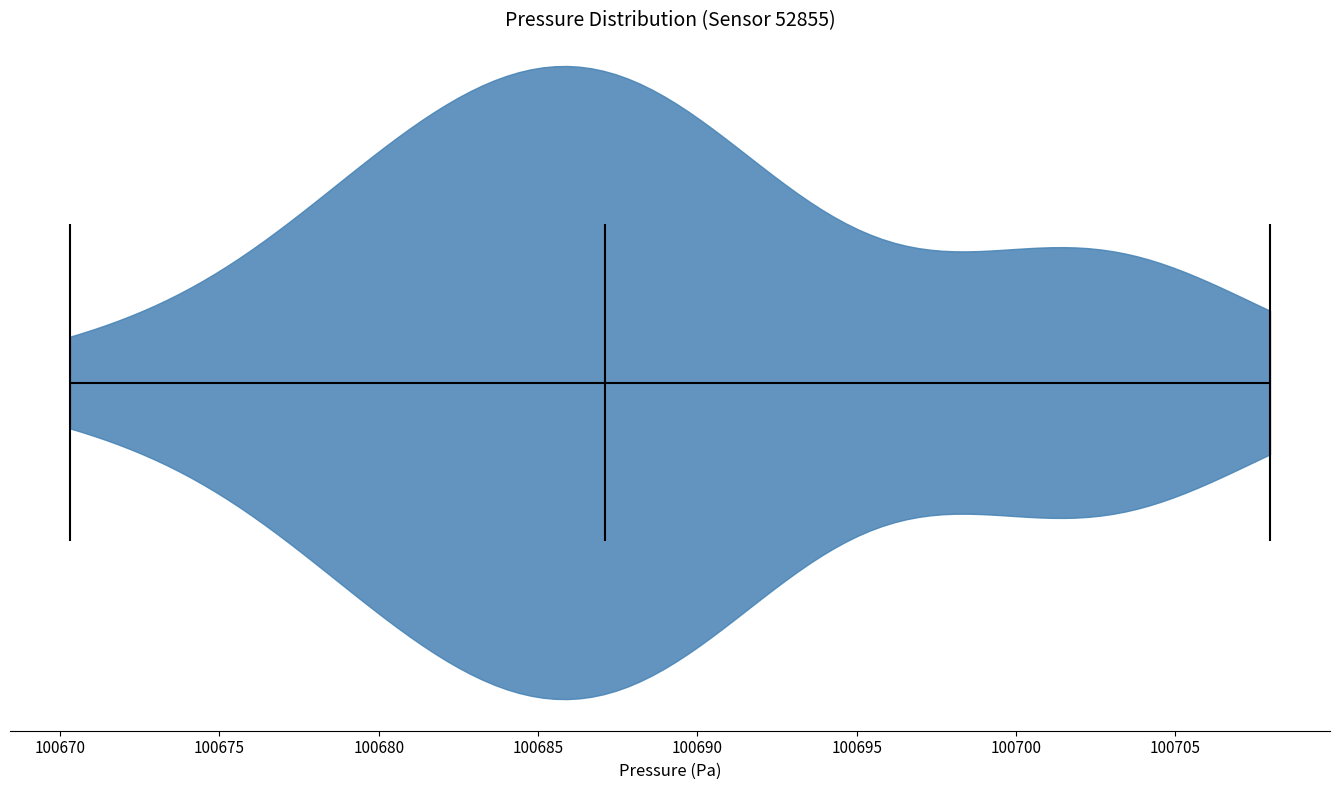

Read this violin plot against the x-axis: where its median line is, and the lowest and highest points the violin reaches. The values are not printed on the chart, so give them approximately, as read against the axis.

median line 100687.0, lowest point 100670.5, highest point 100708.0